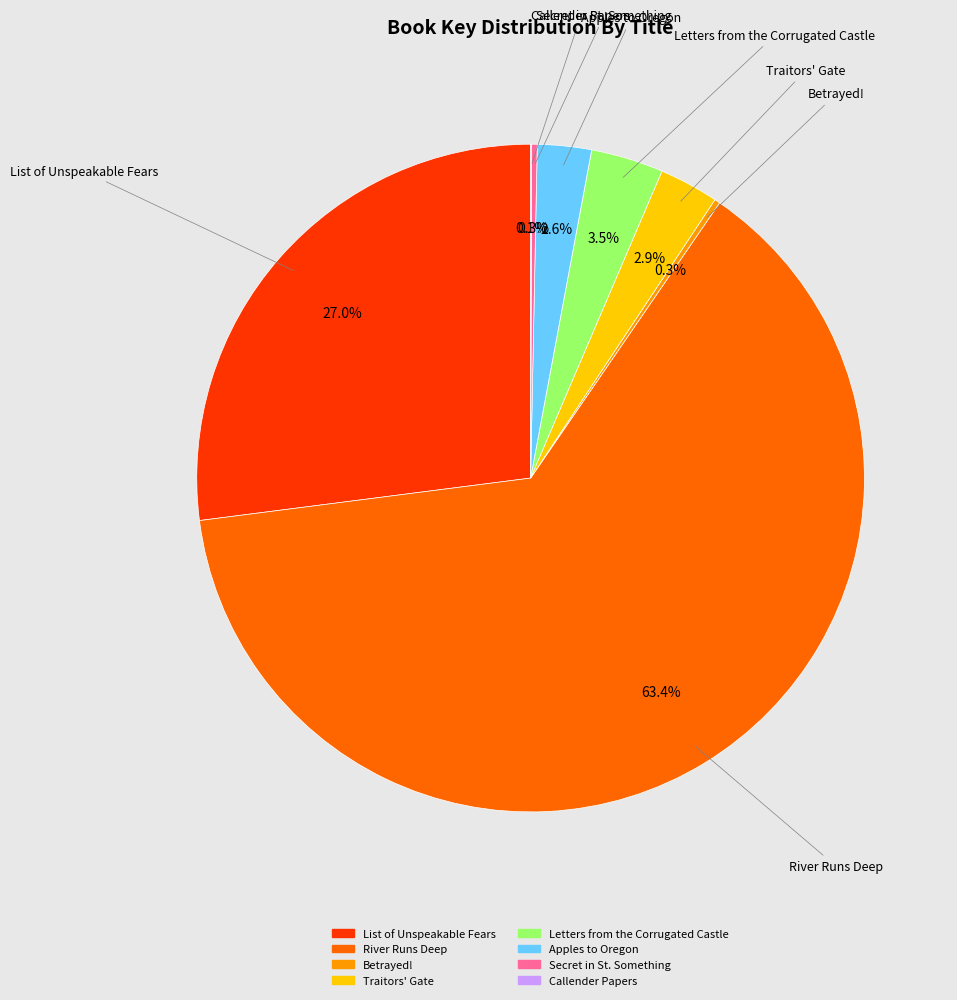

Does River Runs Deep represent more than half of the total?

Yes